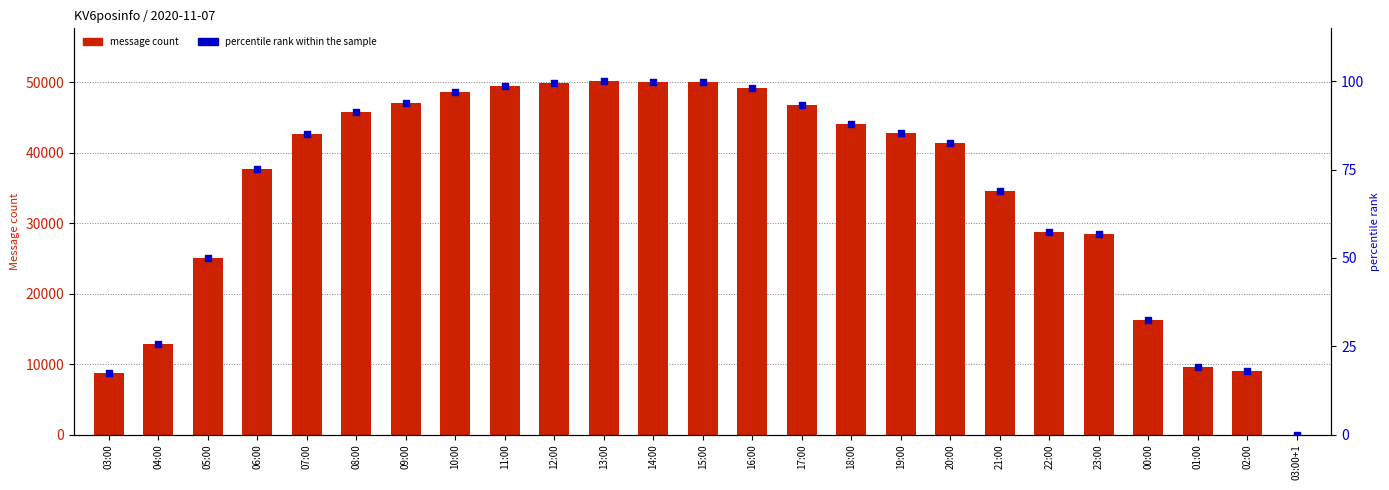

Which series has the widest spread of Y values?

message count